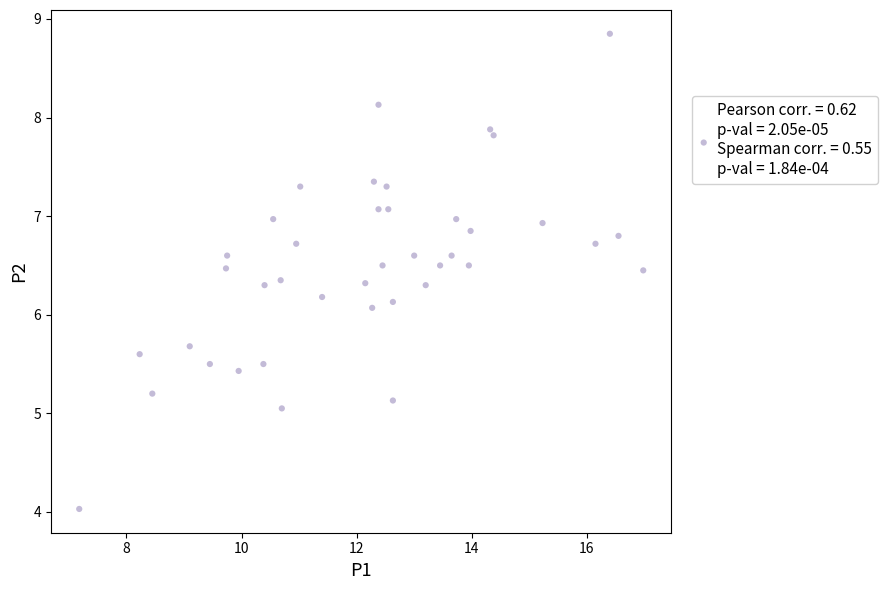

What is the range of X values (max minus min)?

9.8